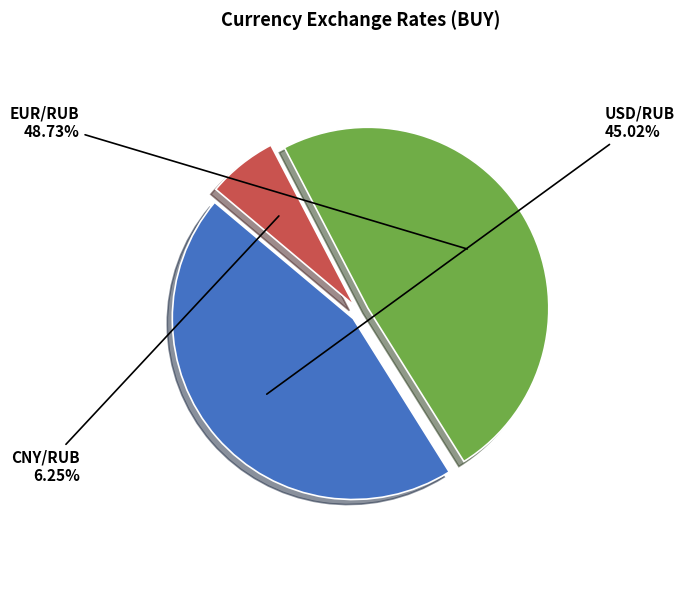

Does CNY/RUB represent more than half of the total?

No